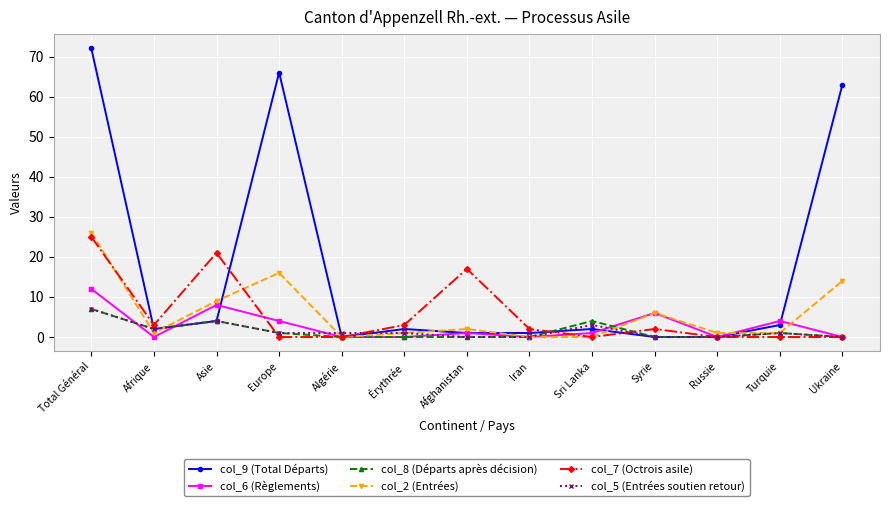

What is the sum of all col_8 (Départs après décision) values?

19